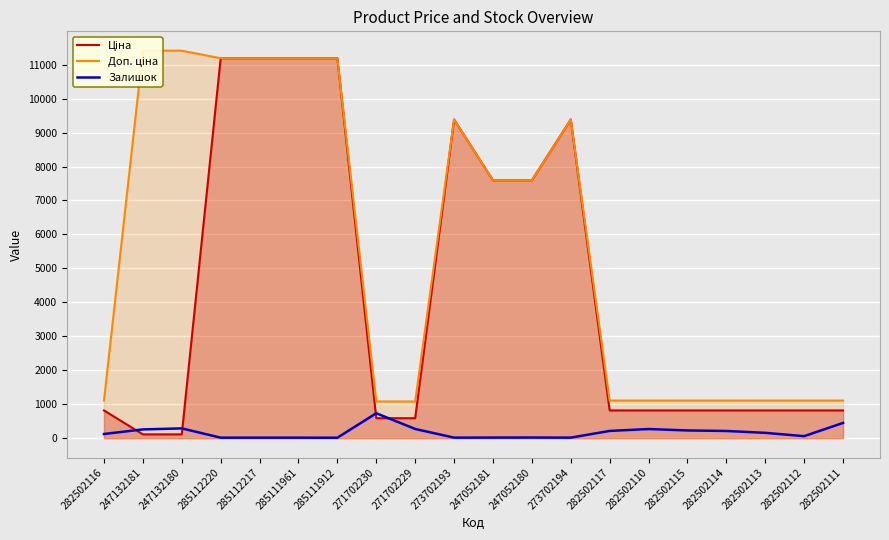

Between 285112220 and 247132180, which is larger?

285112220